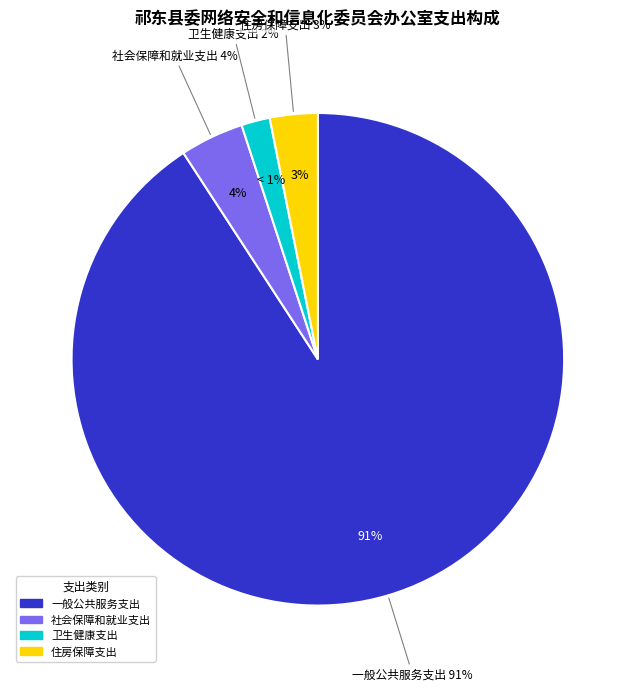

What portion of the pie excludes 住房保障支出?

96.9%